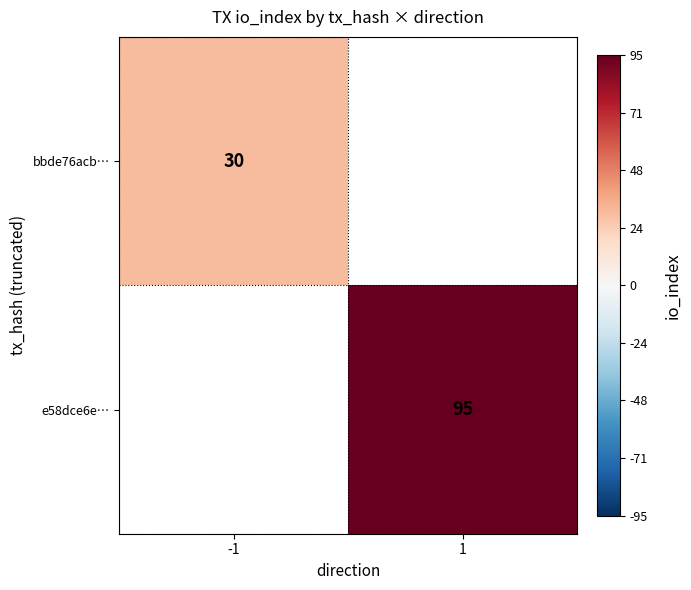

Is the value of e58dce6e… at 1 greater than the value of bbde76acb… at -1?

Yes